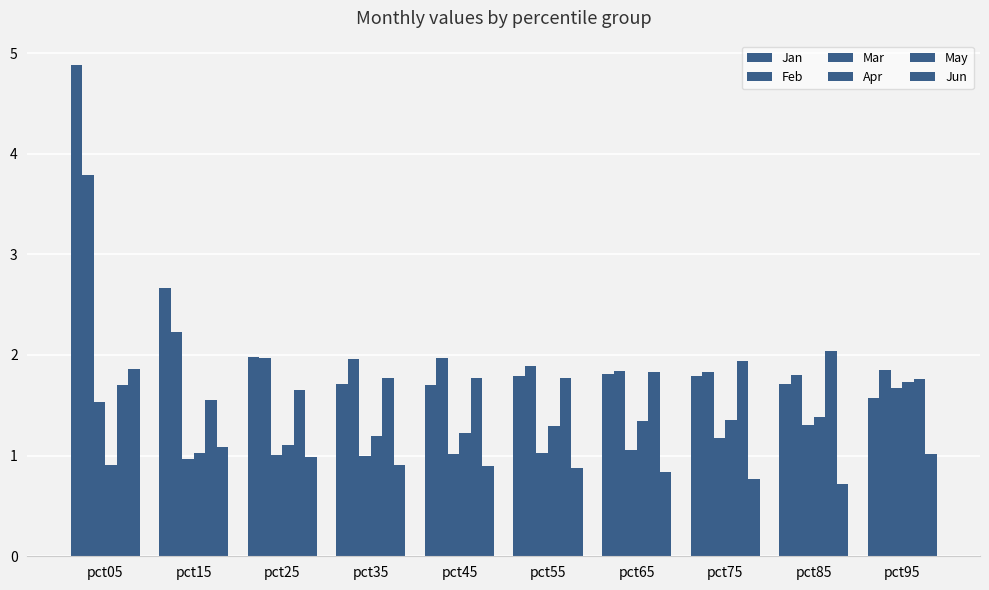

Between pct05 and pct85, which series saw the biggest shift?

Jan